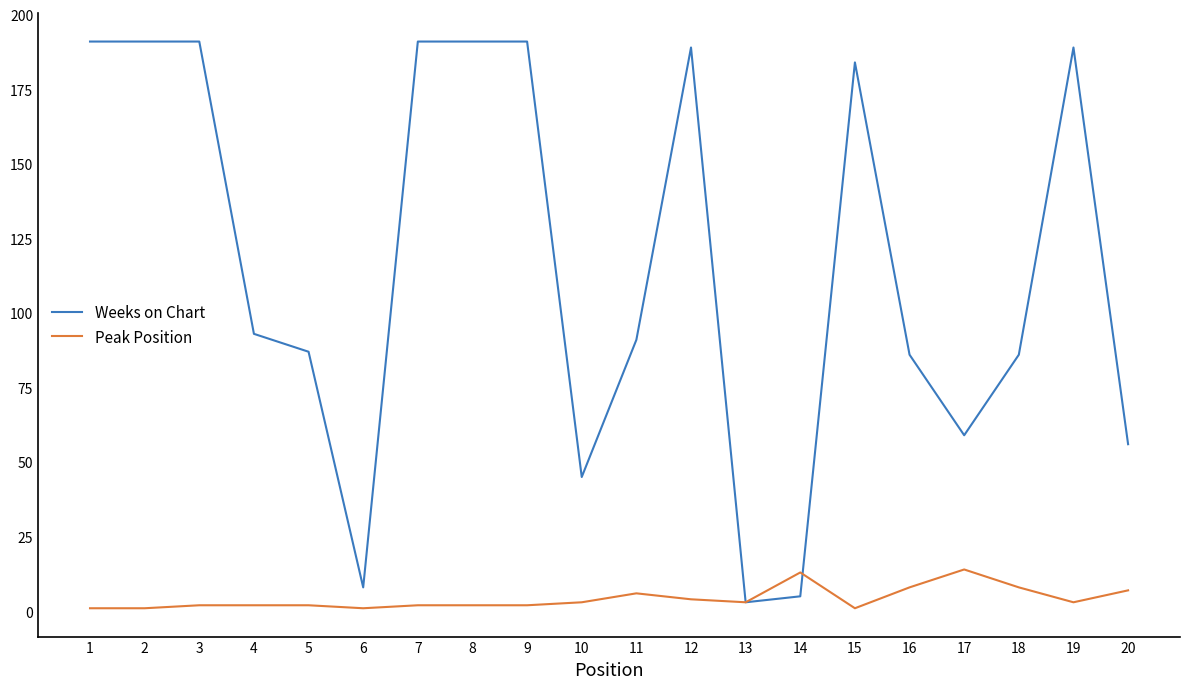

At 10, list the series in order from smallest to largest.

Peak Position, Weeks on Chart